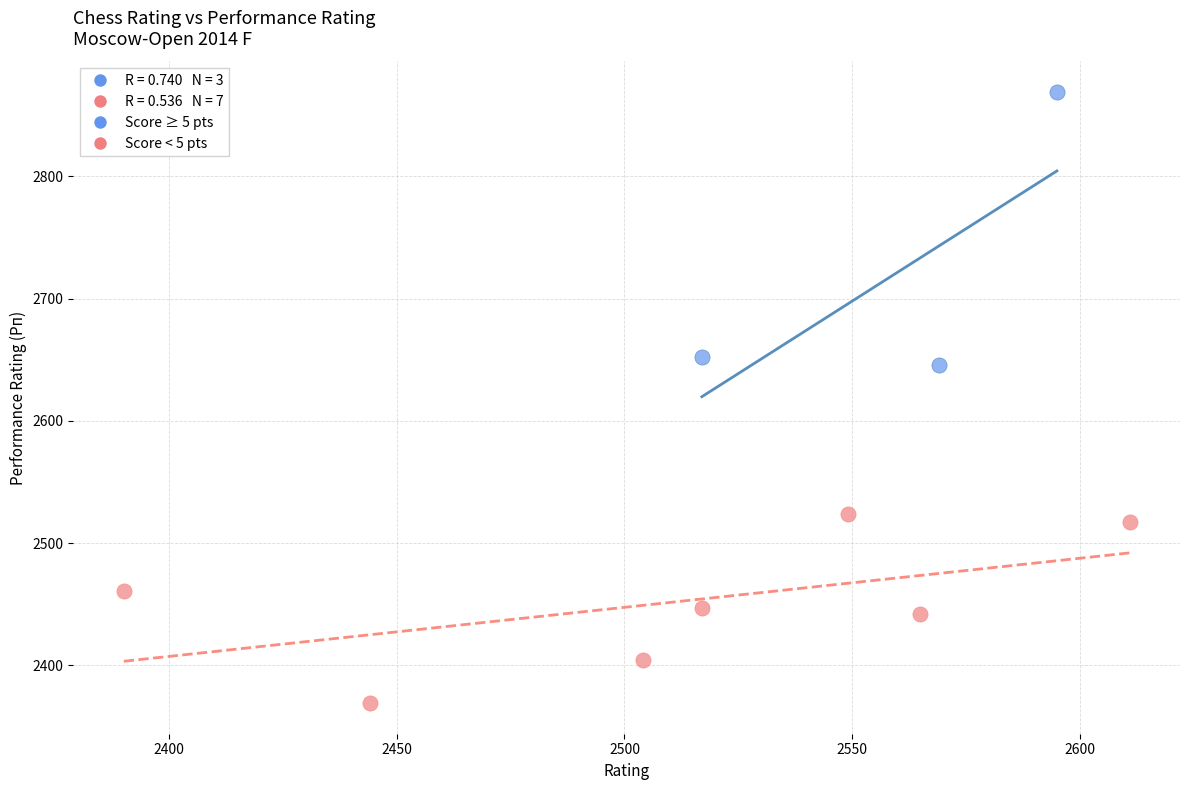

Which series has the largest Y range (max minus min)?

Score ≥ 5 pts